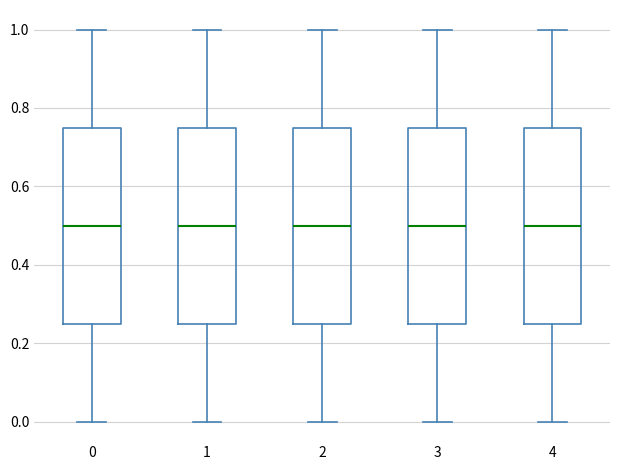

Reading left to right, read every box against the y-axis: the position of its median line, the range the box covers, and the ends of its whiskers. The values are not printed on the chart, so give them approximately, as read against the axis.

0: median 0.50, box 0.26 to 0.76, whiskers 0.00 to 1.00
1: median 0.50, box 0.26 to 0.76, whiskers 0.00 to 1.00
2: median 0.50, box 0.26 to 0.76, whiskers 0.00 to 1.00
3: median 0.50, box 0.26 to 0.76, whiskers 0.00 to 1.00
4: median 0.50, box 0.26 to 0.76, whiskers 0.00 to 1.00